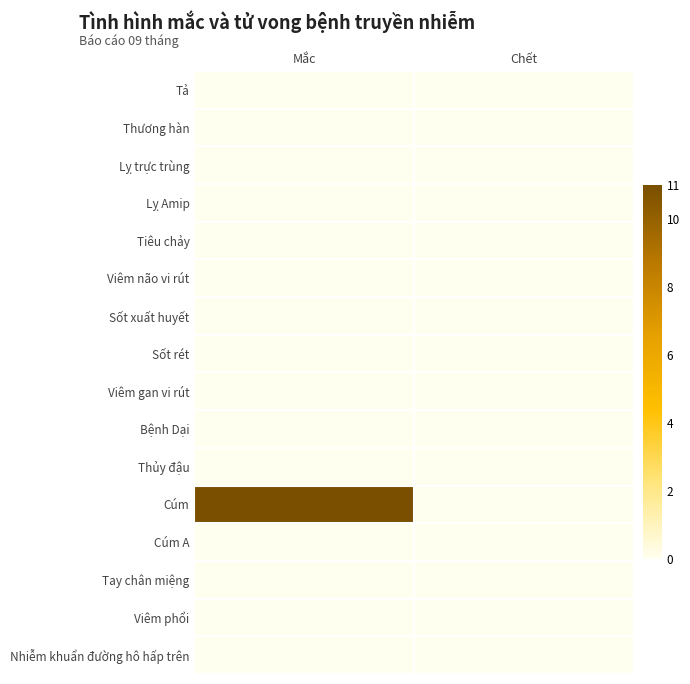

Which series has the largest total across all categories?

Cúm